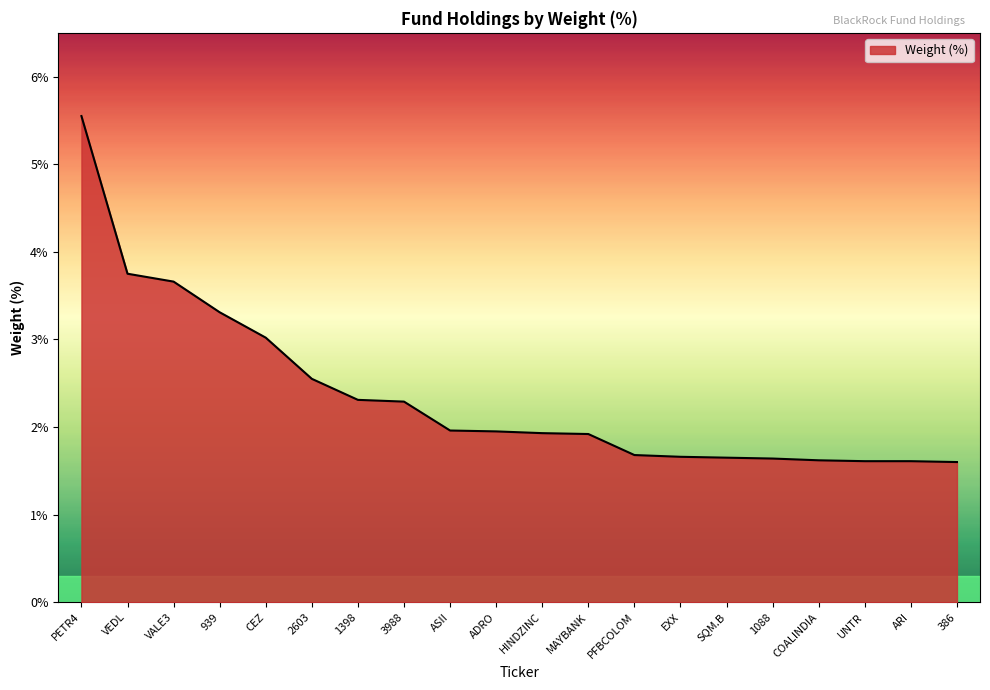

The value at VEDL is 1.1. True or false?

False